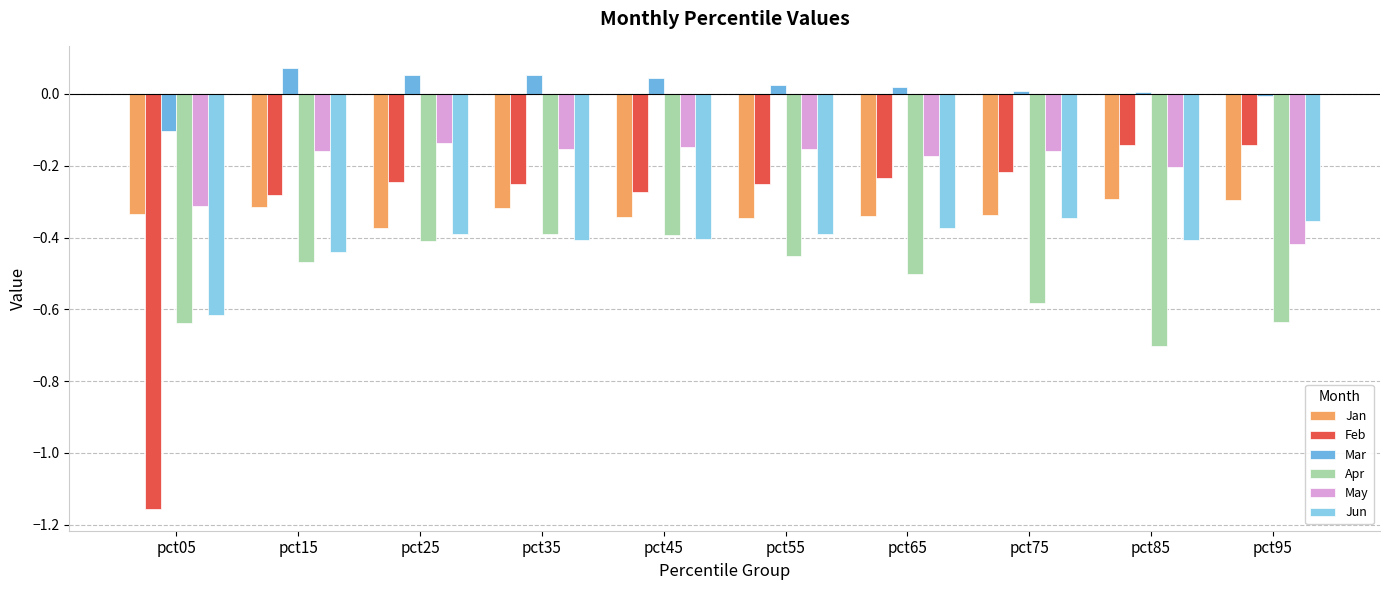

What is the difference between the Apr values at pct55 and pct35?

0.1